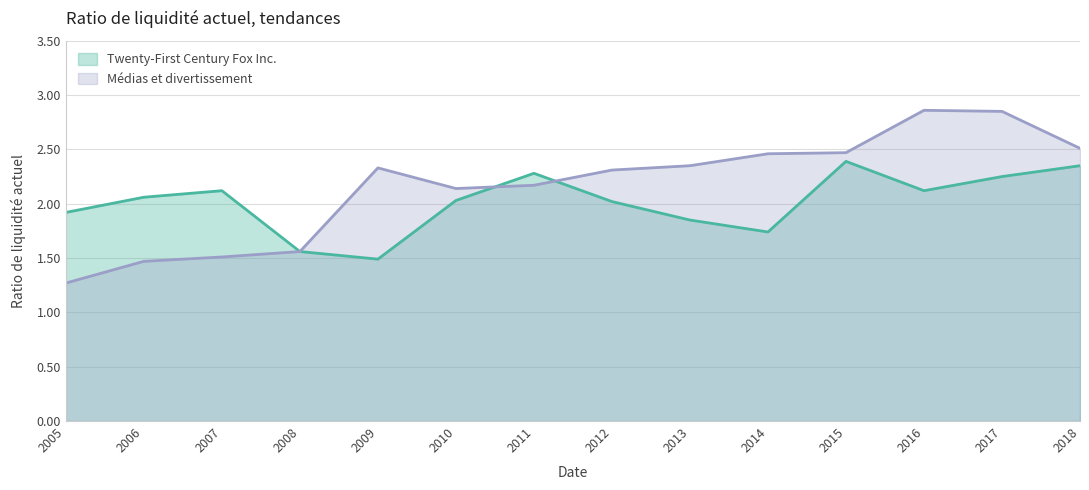

How many data points in Twenty-First Century Fox Inc. are above 2?

9